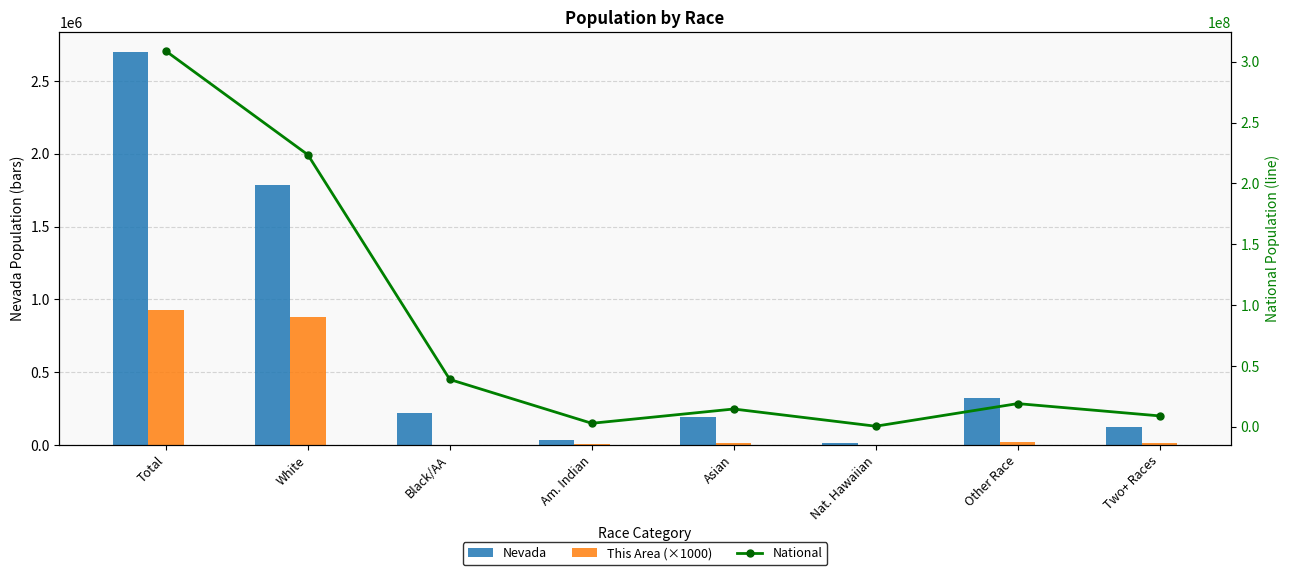

Is it true that This Area (×1000) equals 4082 at Asian?

False